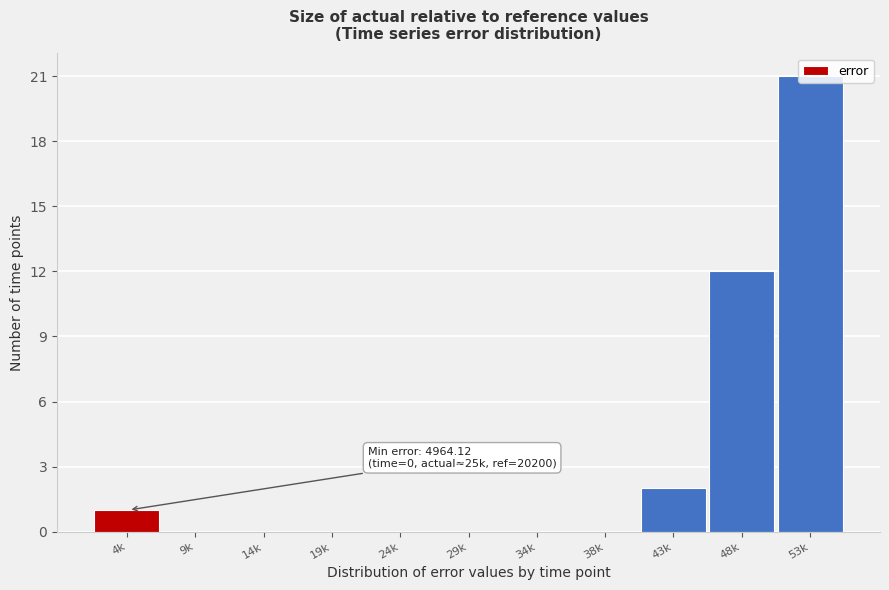

At which label is the value closest to 10?

48k